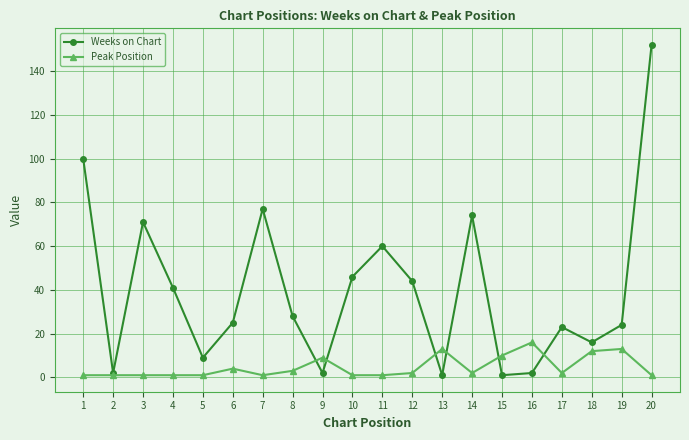

How many series are shown in this chart?

2